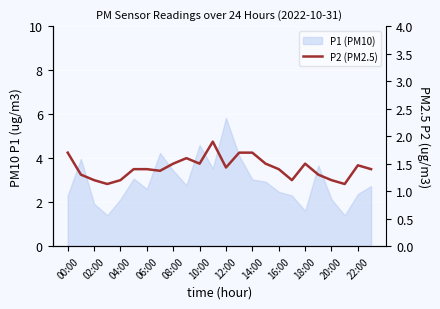

The chart shows a value of 1.2 at 02:00. True or false?

True